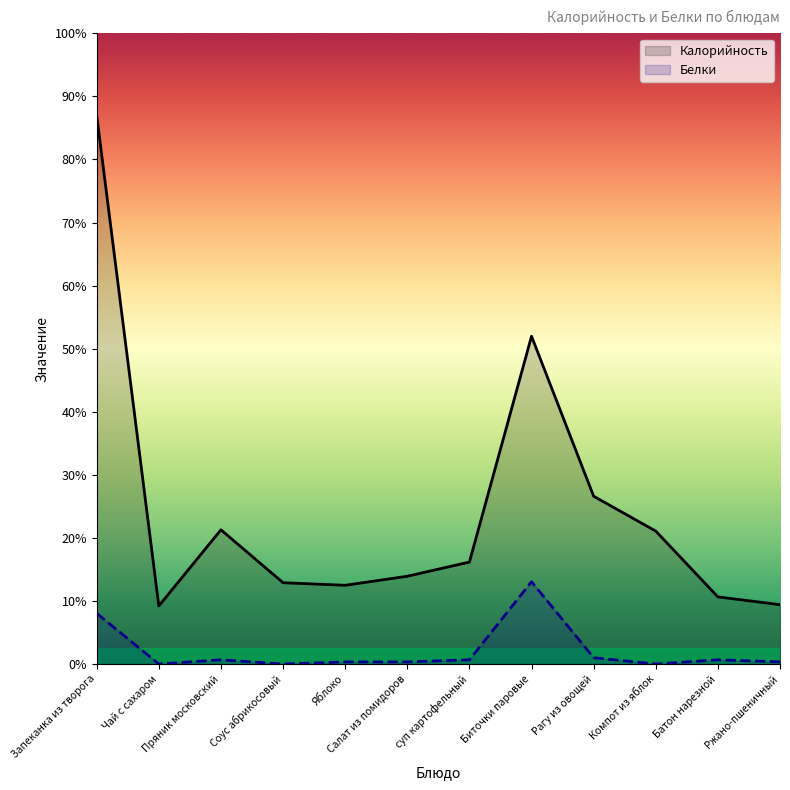

Does the chart display data point markers on the line(s)?

No